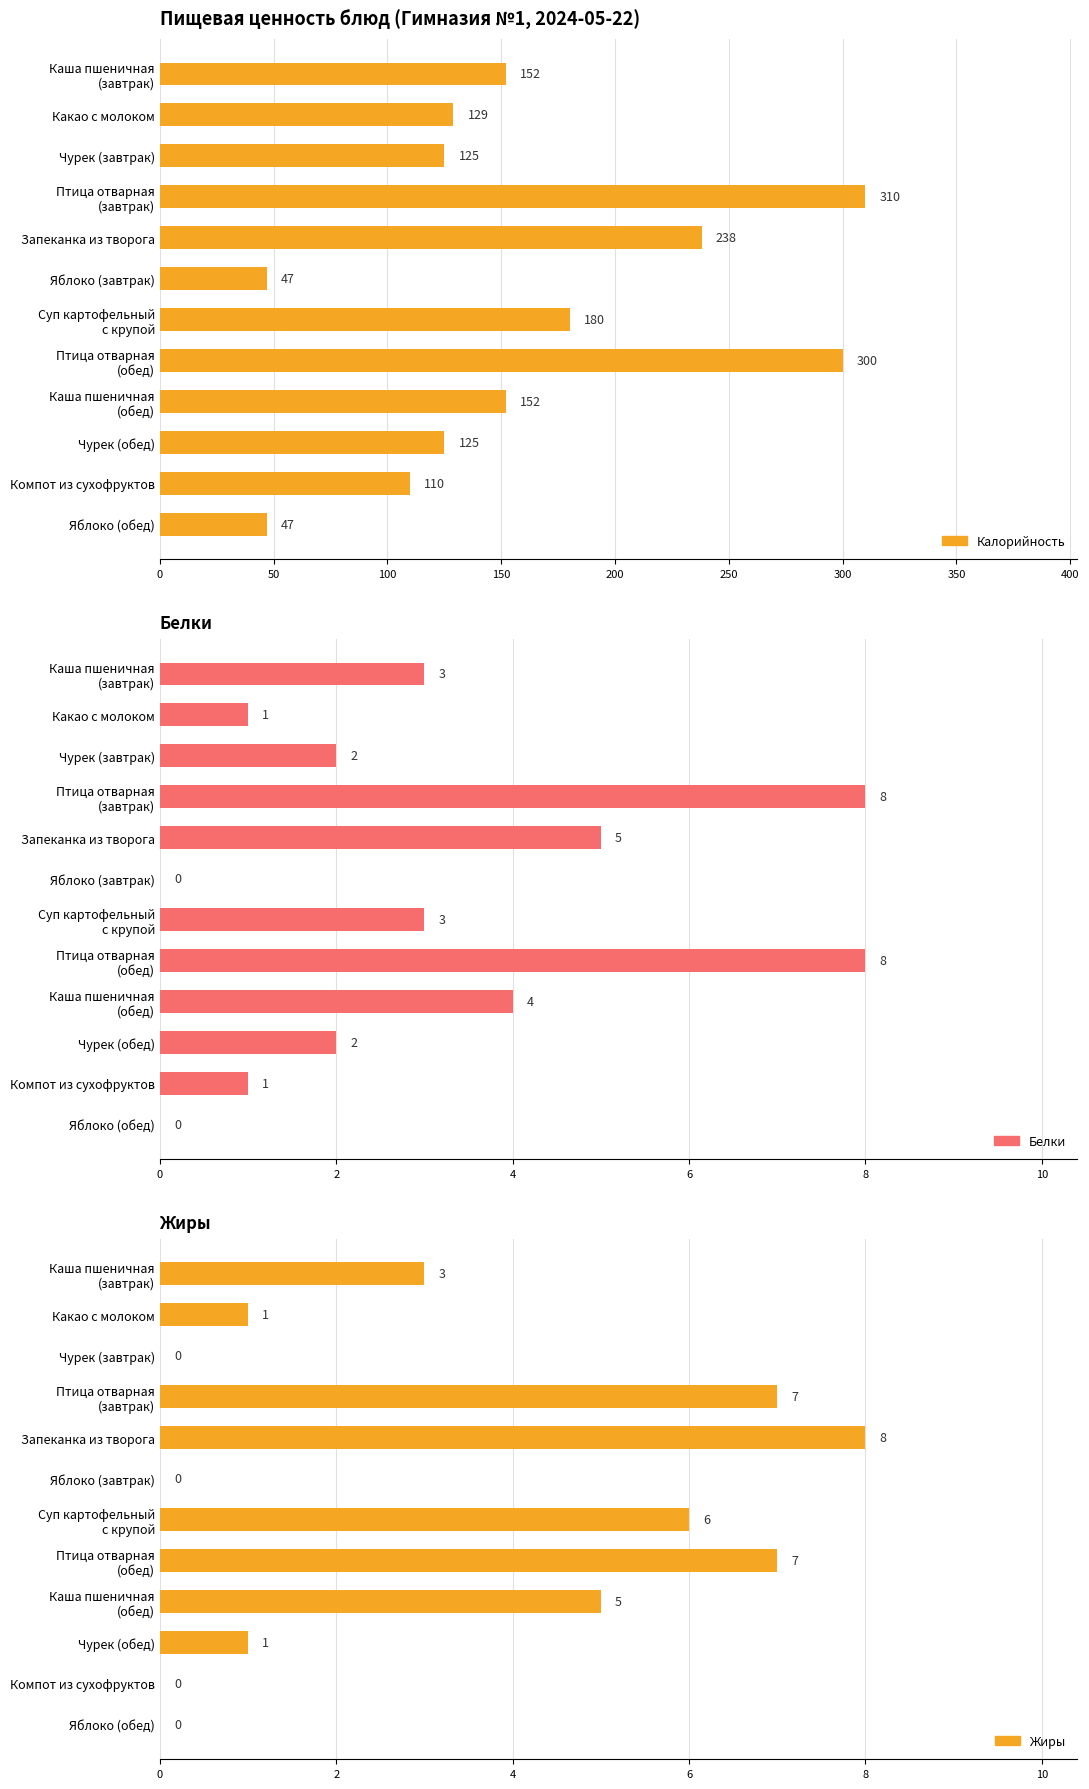

List the series in order of their peak value, lowest first.

Белки, Жиры, Калорийность